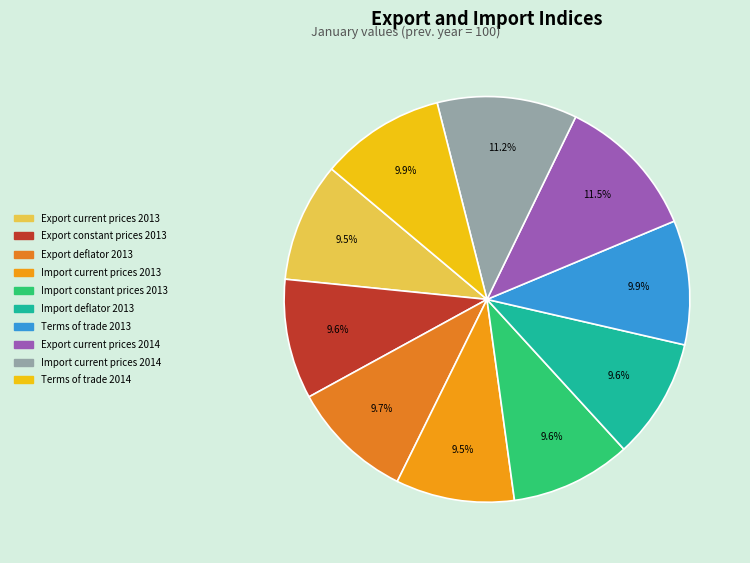

Is the sum of Export current prices 2013 and Import current prices 2014 greater than half?

No